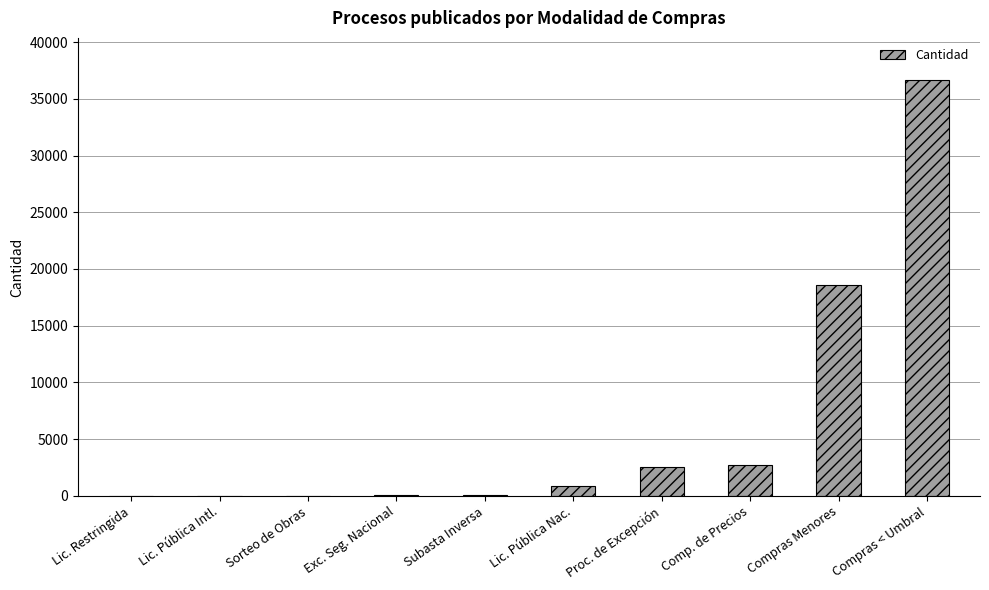

Is it true that the value at Compras < Umbral is 36699?

True